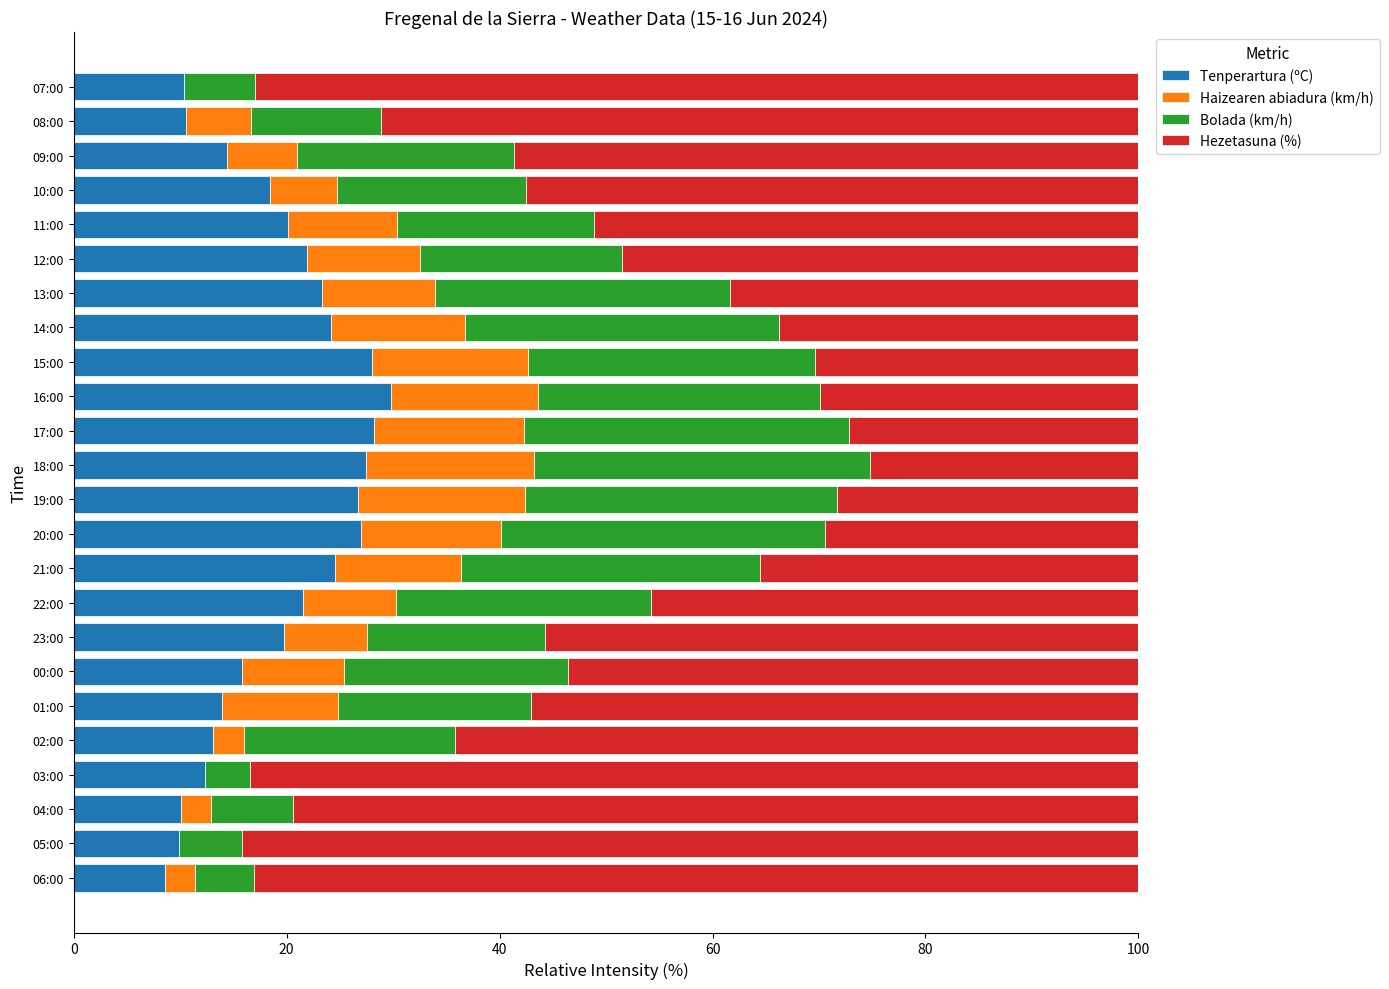

What is the maximum value for Tenperartura (ºC)?

29.8